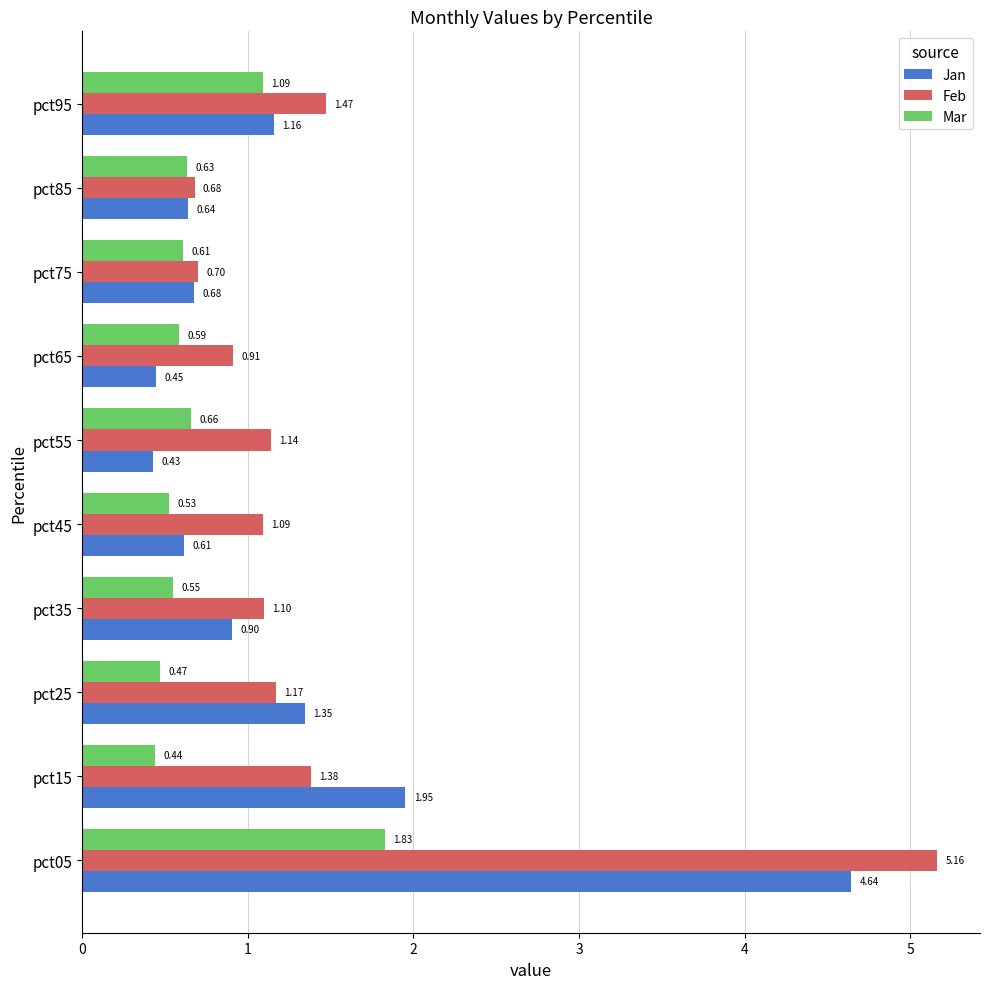

What is the difference between the Jan values at pct35 and pct05?

3.7